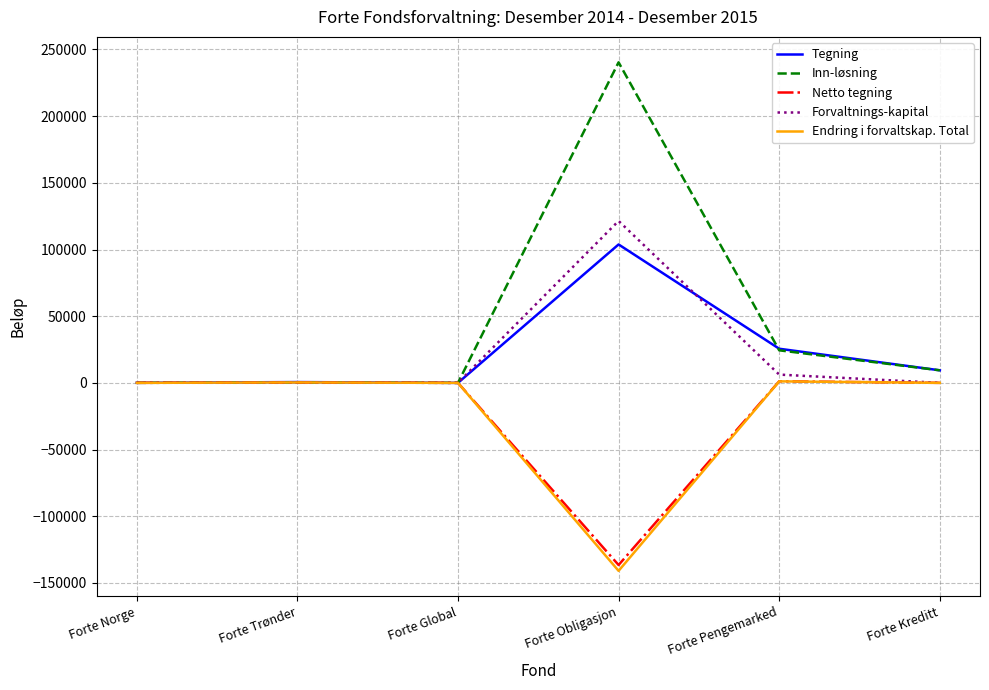

What is the difference between the Netto tegning values at Forte Obligasjon and Forte Norge?

136613